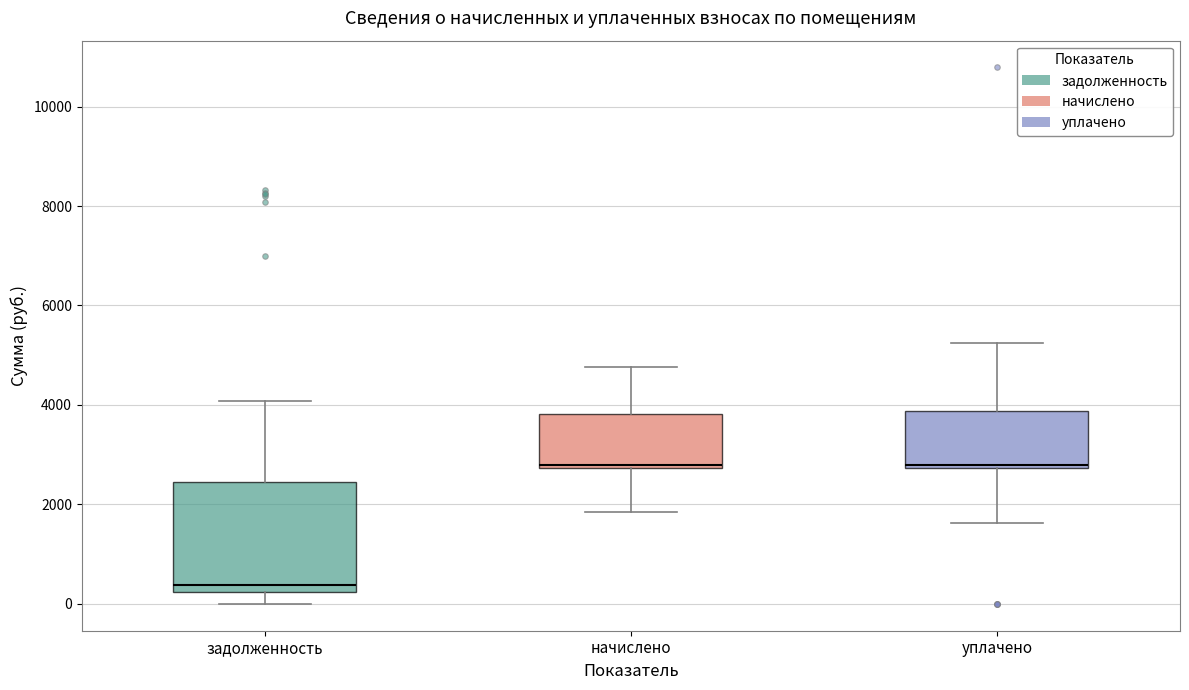

Reading left to right, transcribe this box plot: for each box, give where its median line is, the range the box spans, and where its two whiskers end, as read against the y-axis. The values are not printed on the chart, so give them approximately, as read against the axis.

задолженность: median 400, box 200 to 2400, whiskers 0 to 4000
начислено: median 2800 (just above the box's lower edge), box 2800 to 3800, whiskers 1800 to 4800
уплачено: median 2800 (just above the box's lower edge), box 2800 to 3800, whiskers 1600 to 5200